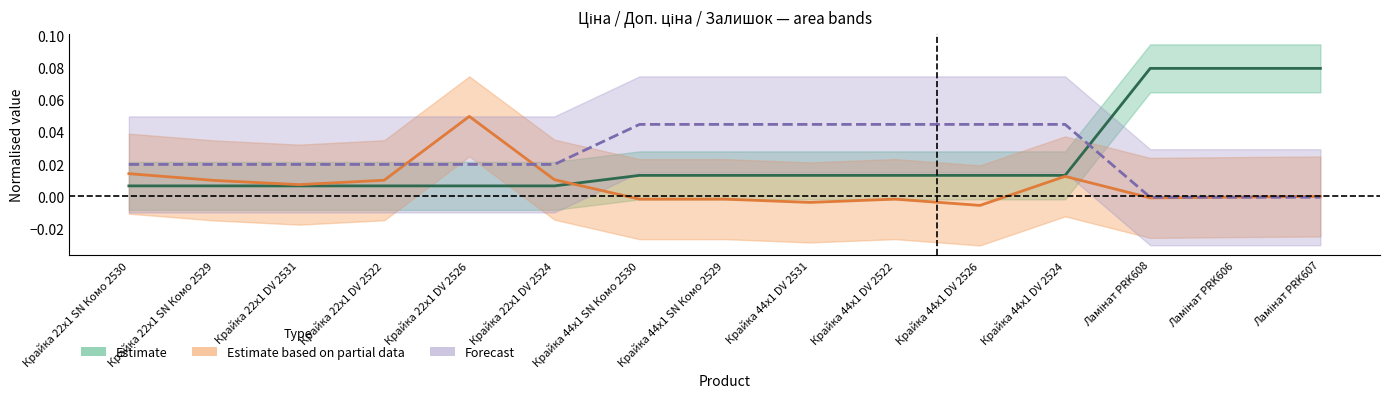

Where do Forecast and Estimate first cross each other?

Крайка 44x1 DV 2524 and Ламінат PRK608